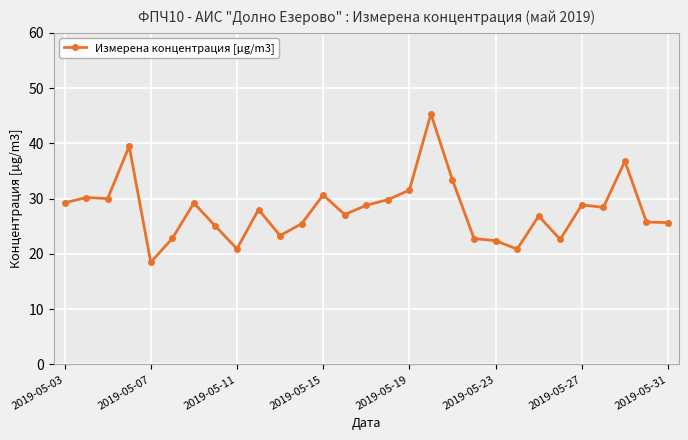

Is this an area chart (filled region under the line)?

No